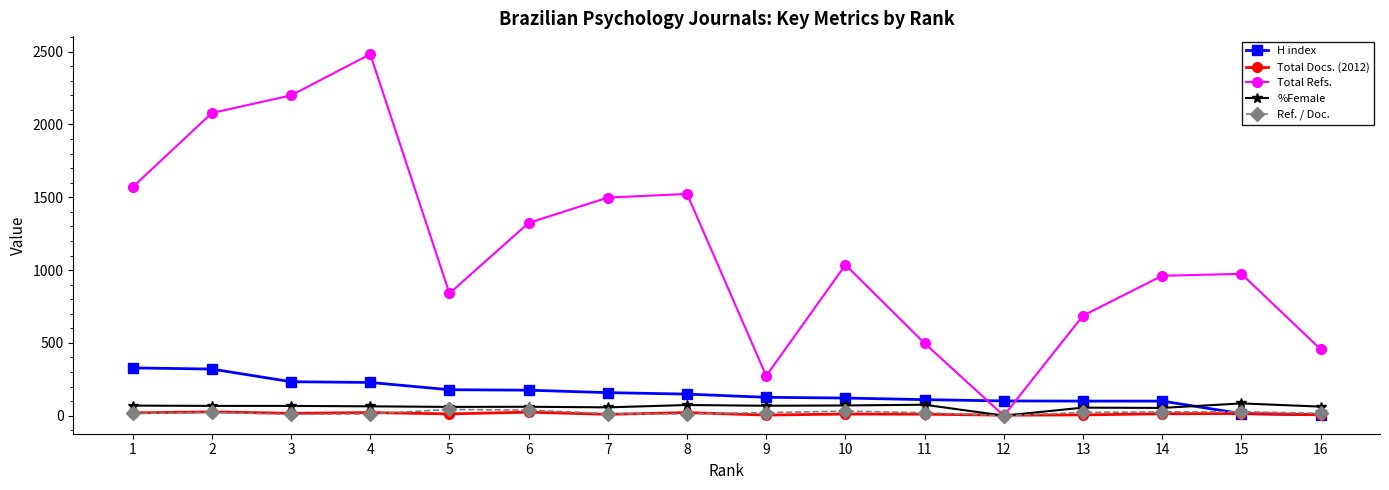

What is the difference between the second highest and minimum values in the %Female series?

75